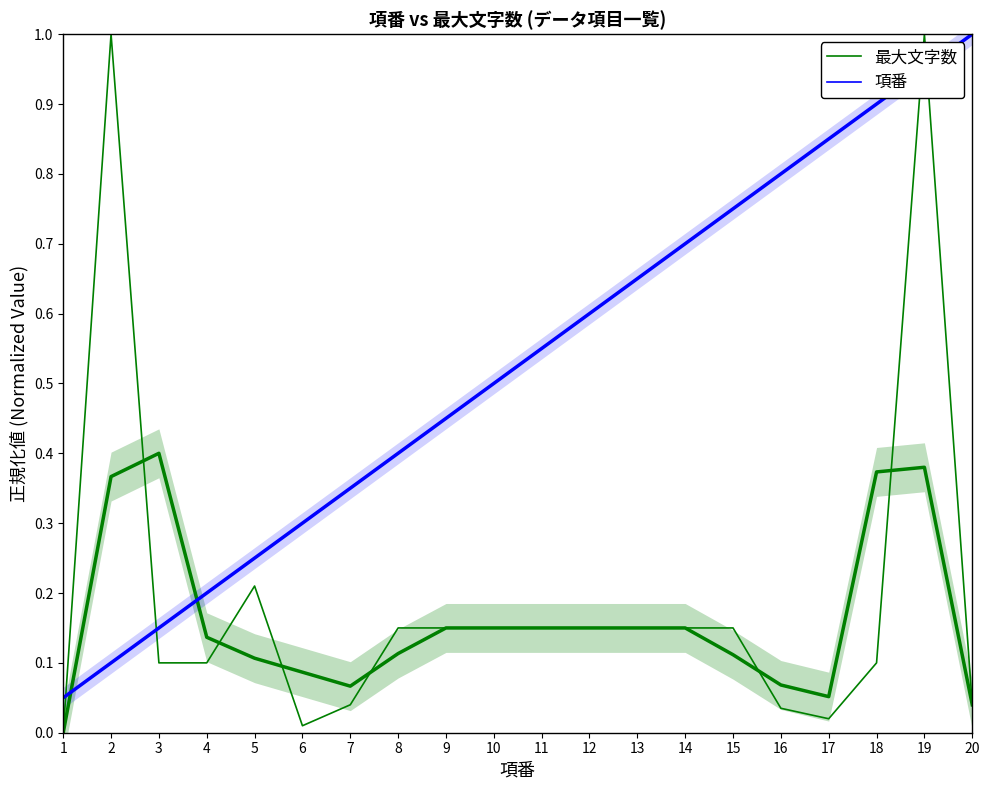

Rank the series by their average value, from lowest to highest.

最大文字数, 項番